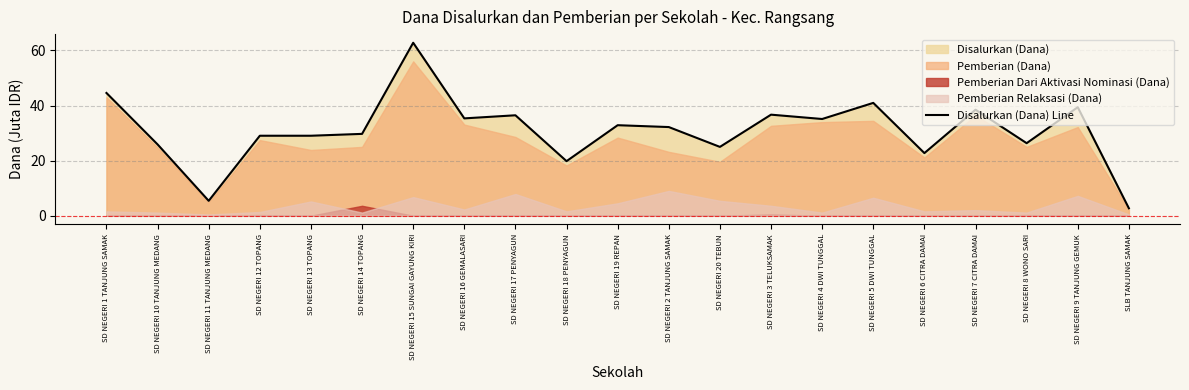

Which category has the highest value in the Disalurkan (Dana) Line series?

SD NEGERI 15 SUNGAI GAYUNG KIRI